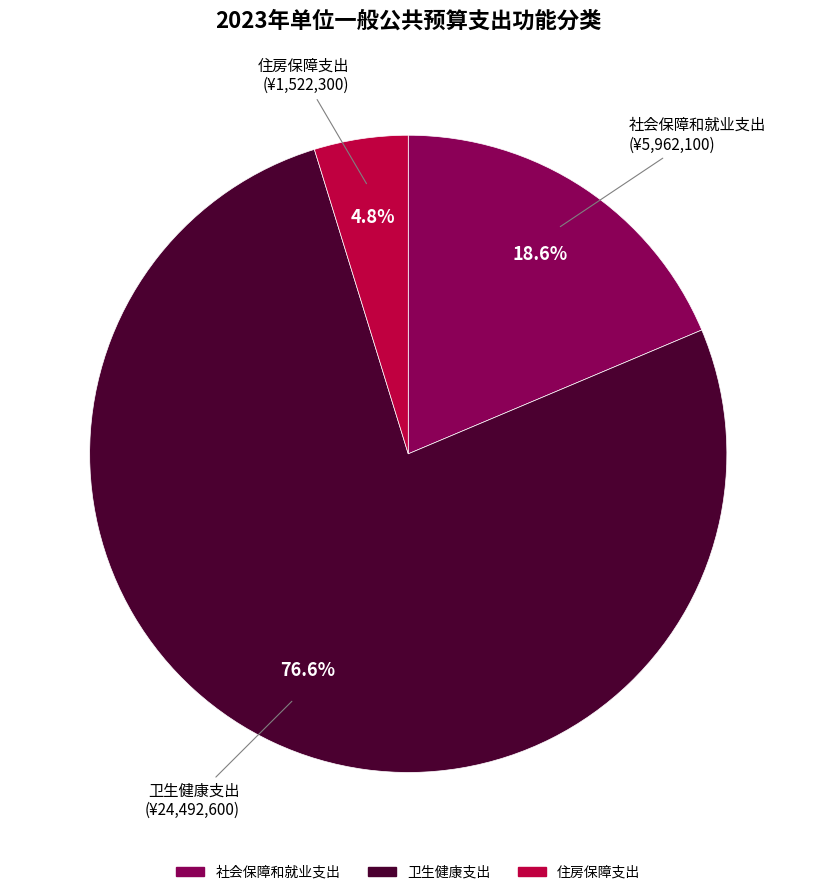

Combined, do 住房保障支出 and 卫生健康支出 account for over 50%?

Yes